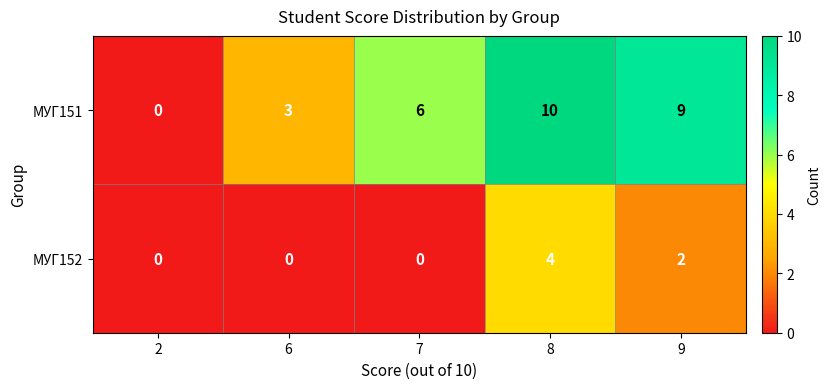

Rank the series at 6 from highest to lowest value.

МУГ151, МУГ152